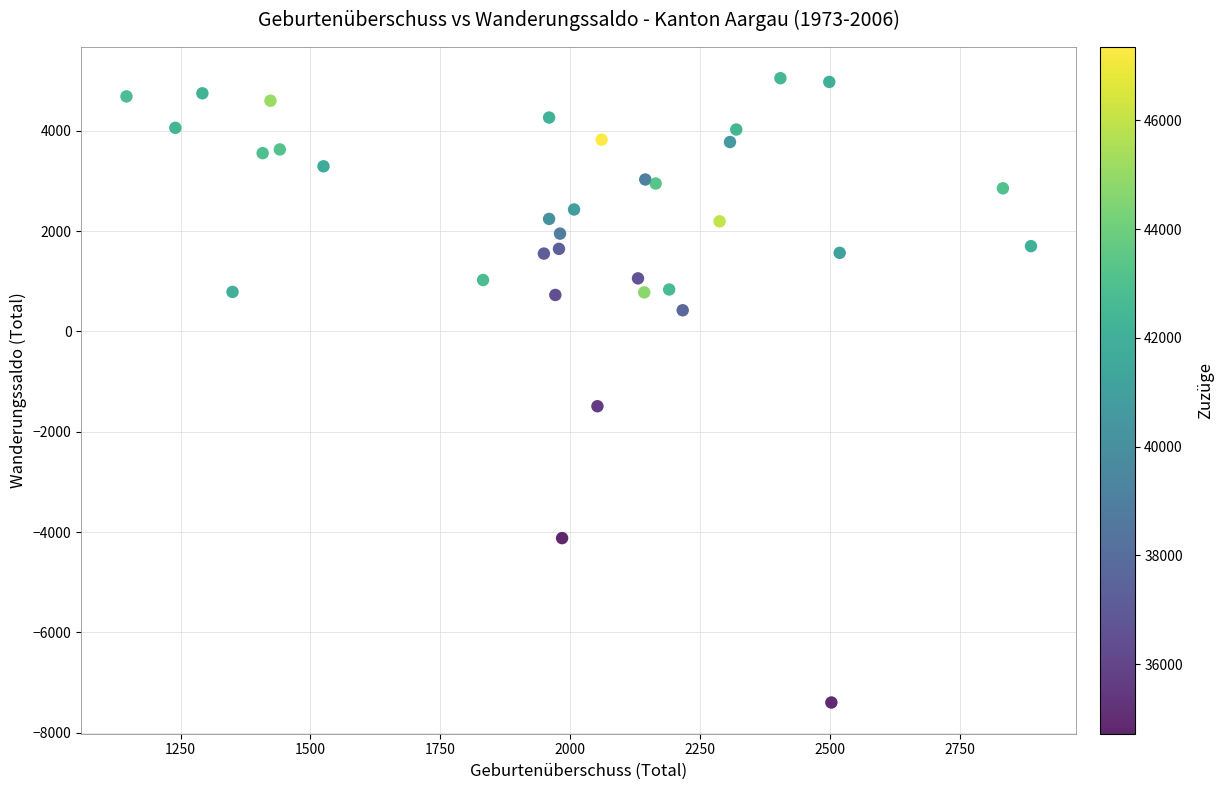

What is the range of X values (max minus min)?

1740